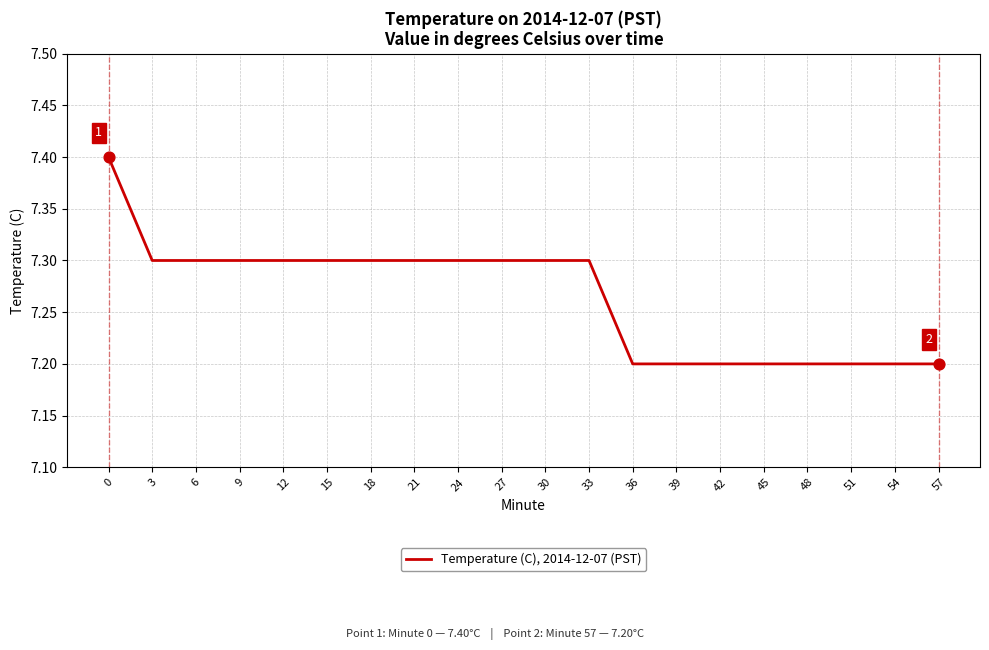

Approximately how many times larger is the value at 6 compared to 3?

1.0